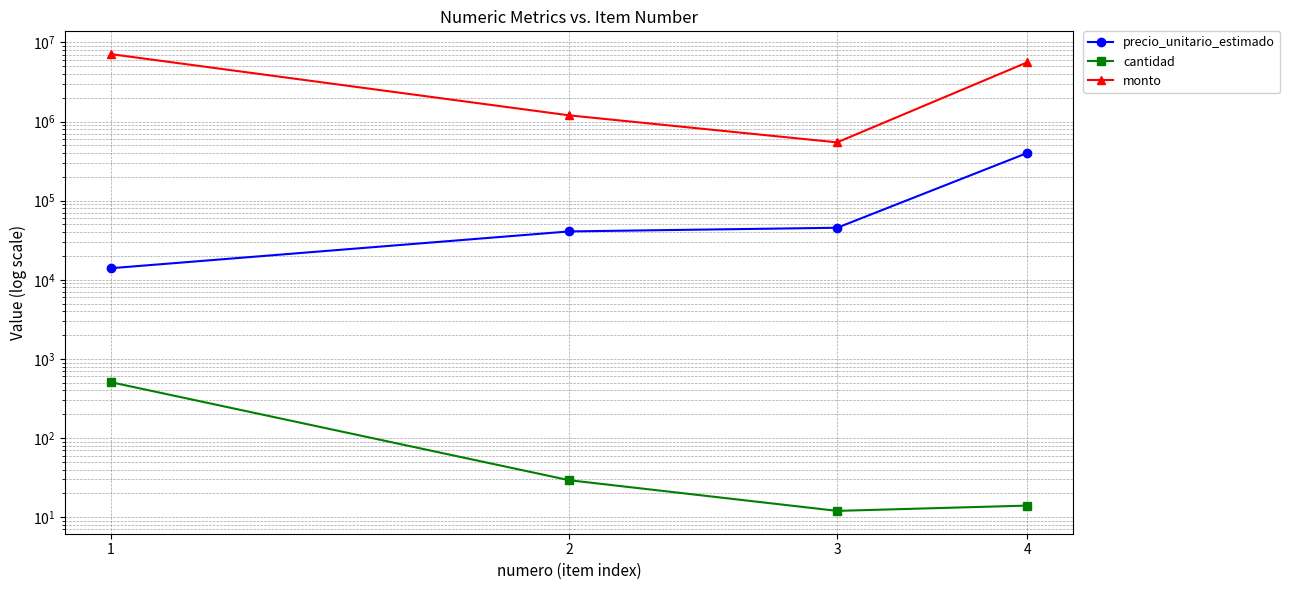

Does the chart display data point markers on the line(s)?

Yes